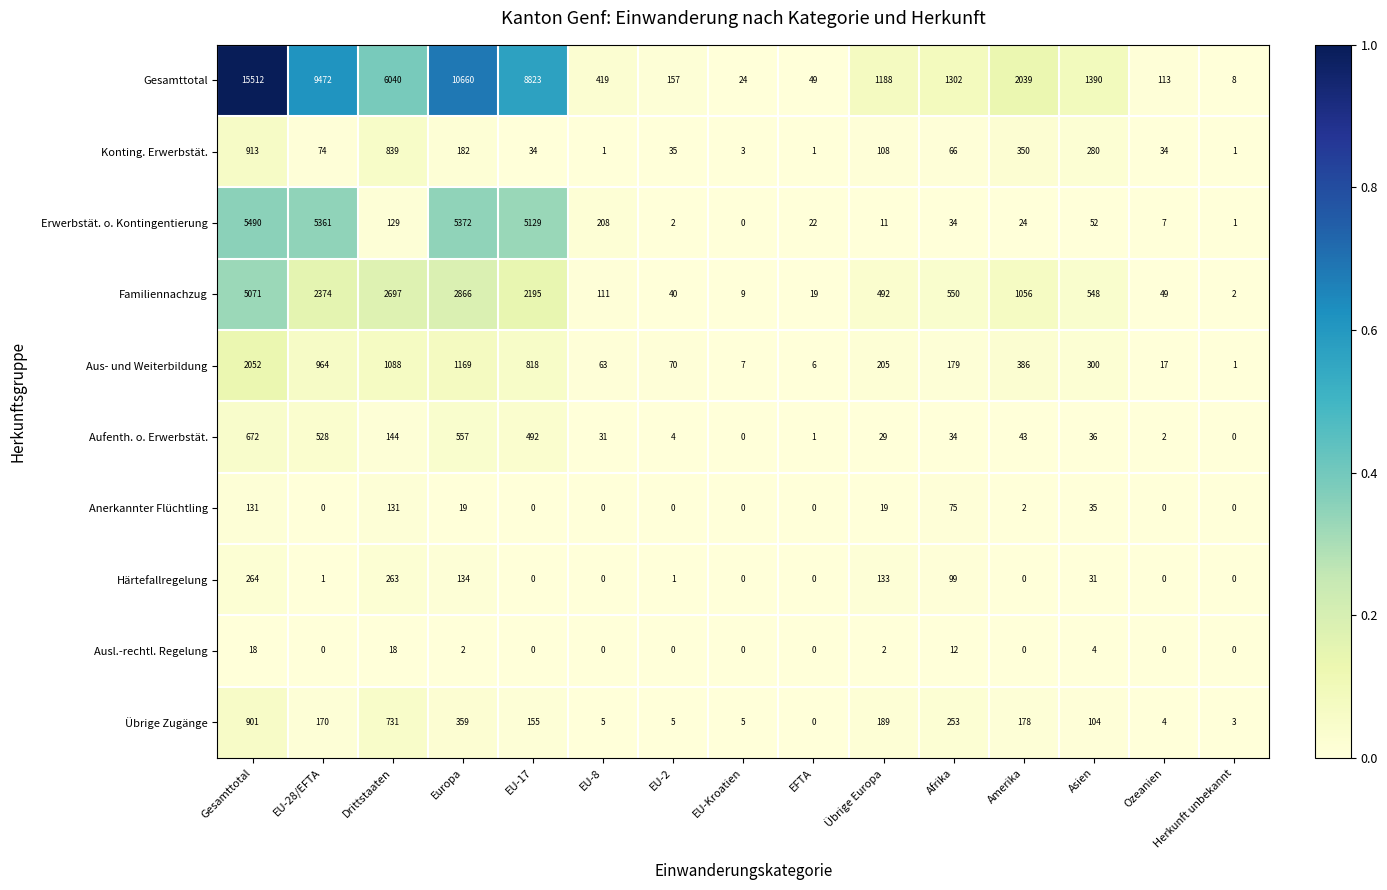

How many categories are shown in the chart?

15